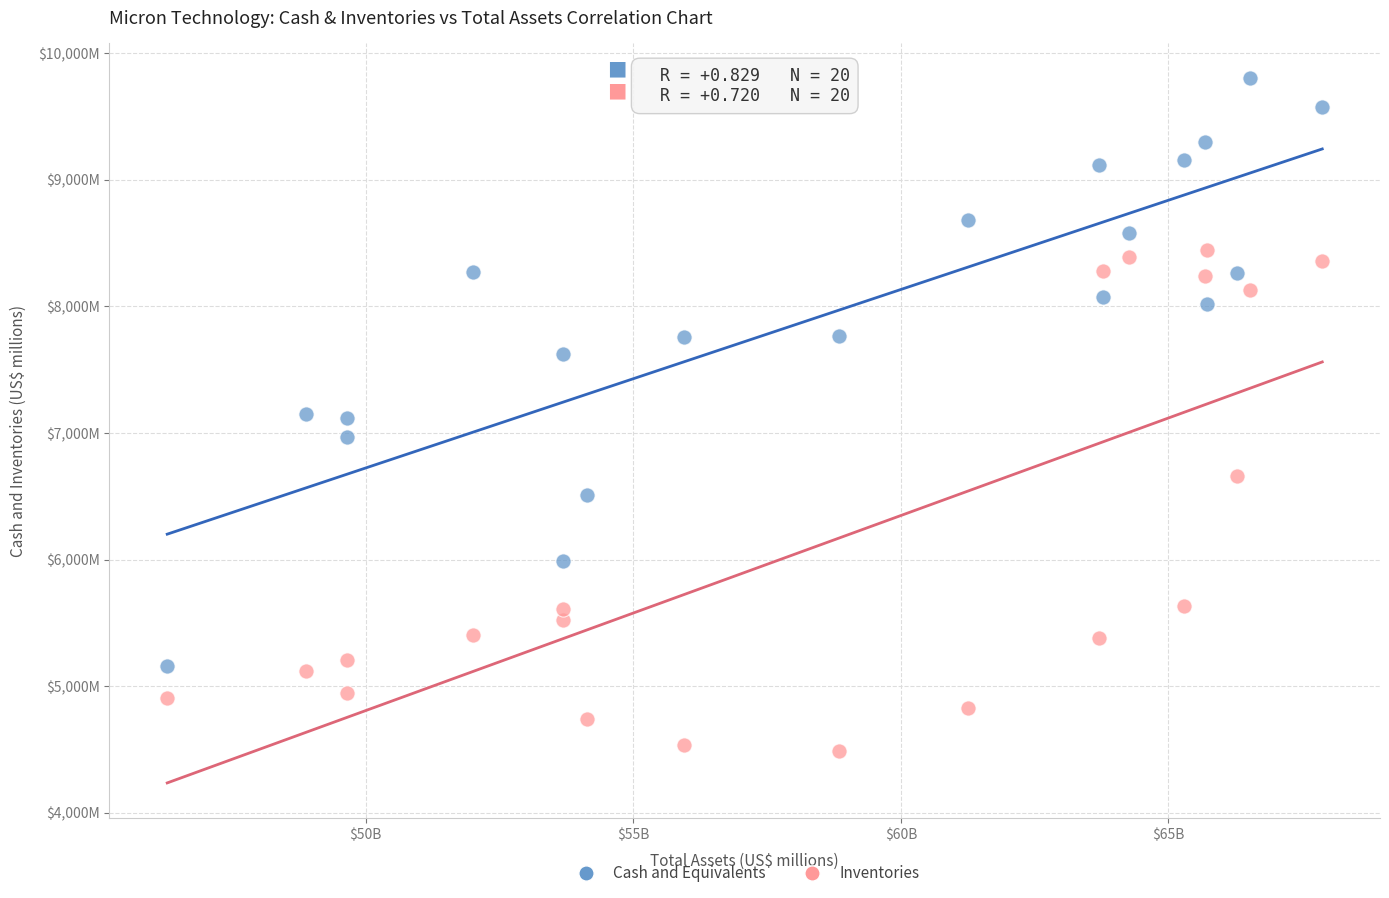

What are all the series names shown in the legend?

Cash and Equivalents, Inventories